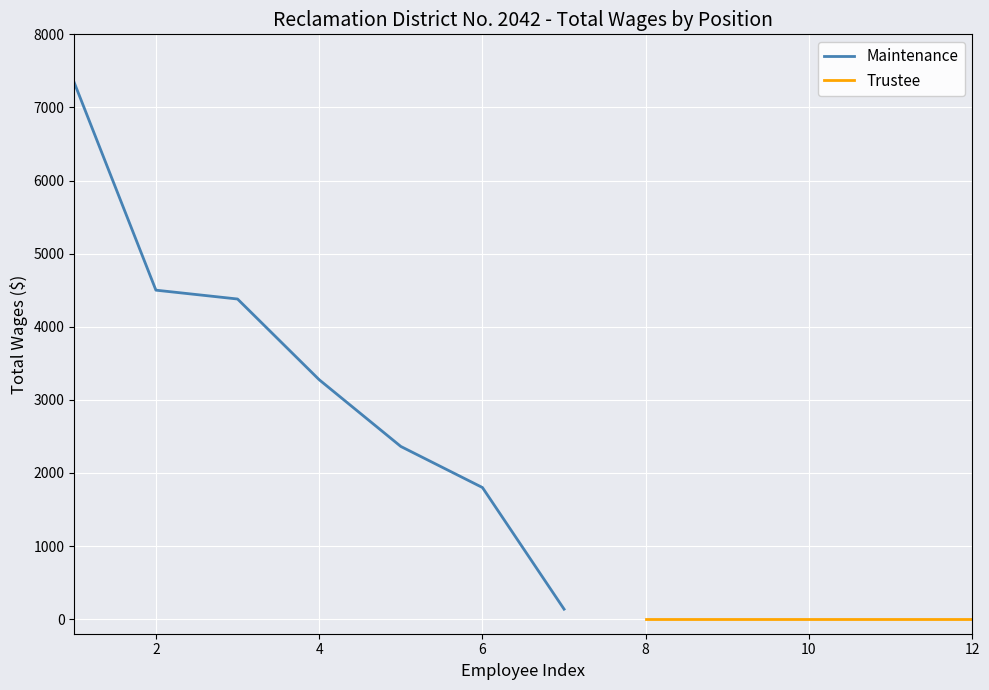

What is the value of the 1st point from the left?

7338